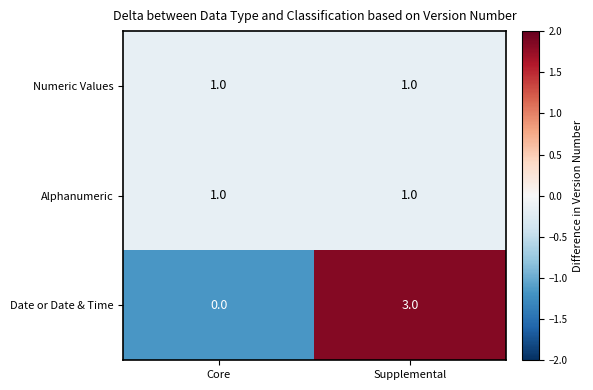

Which series has the widest spread of values?

Date or Date & Time